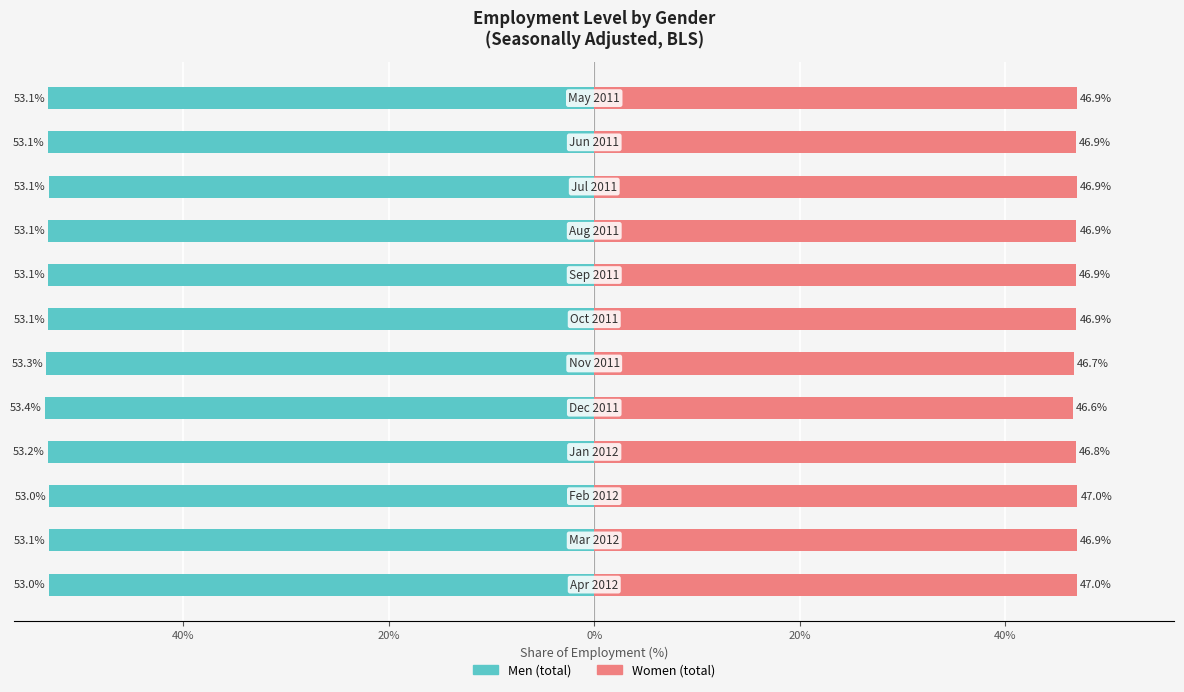

How many bars are there in each group?

2